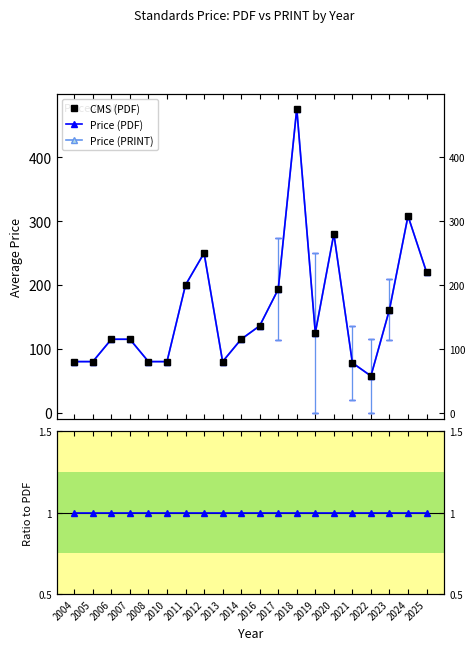

Where is the first local maximum for CMS (PDF)?

2012